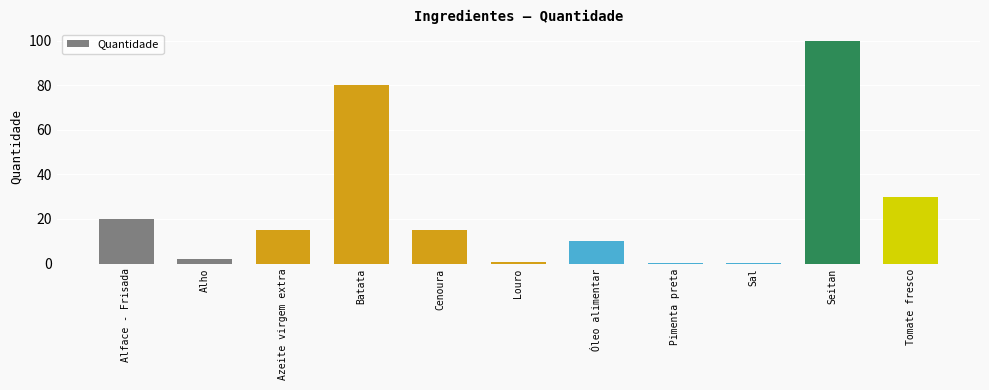

Reading left to right, extract all data points from this chart.

20.0	2.0	15.0	80.0	15.0	0.5	10.0	0.1	0.1	100.0	30.0